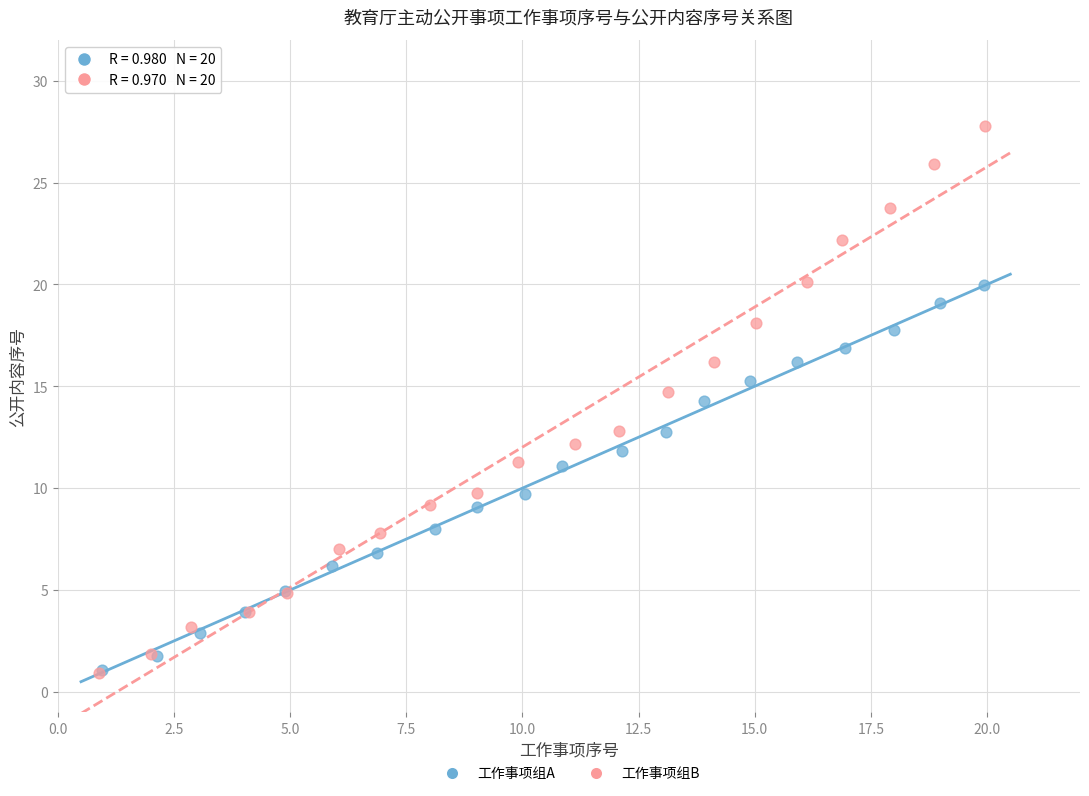

Which series contains the highest Y value?

工作事项组B